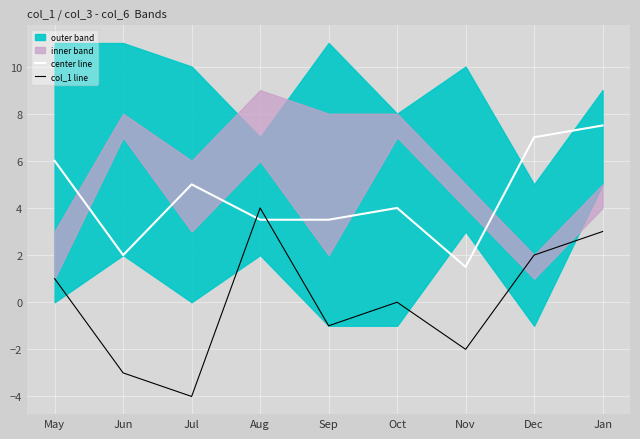

What is the minimum value for center line?

1.5